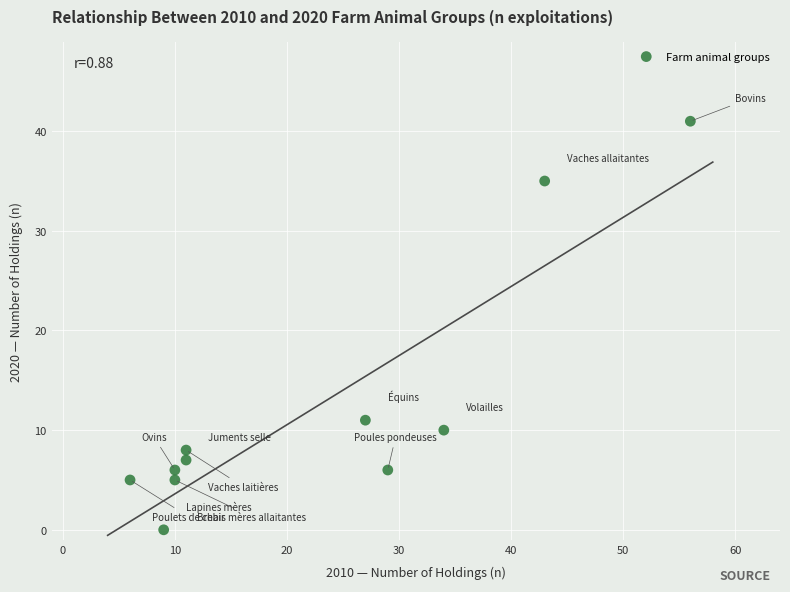

What Y value in the scatter plot is closest to 20?

11